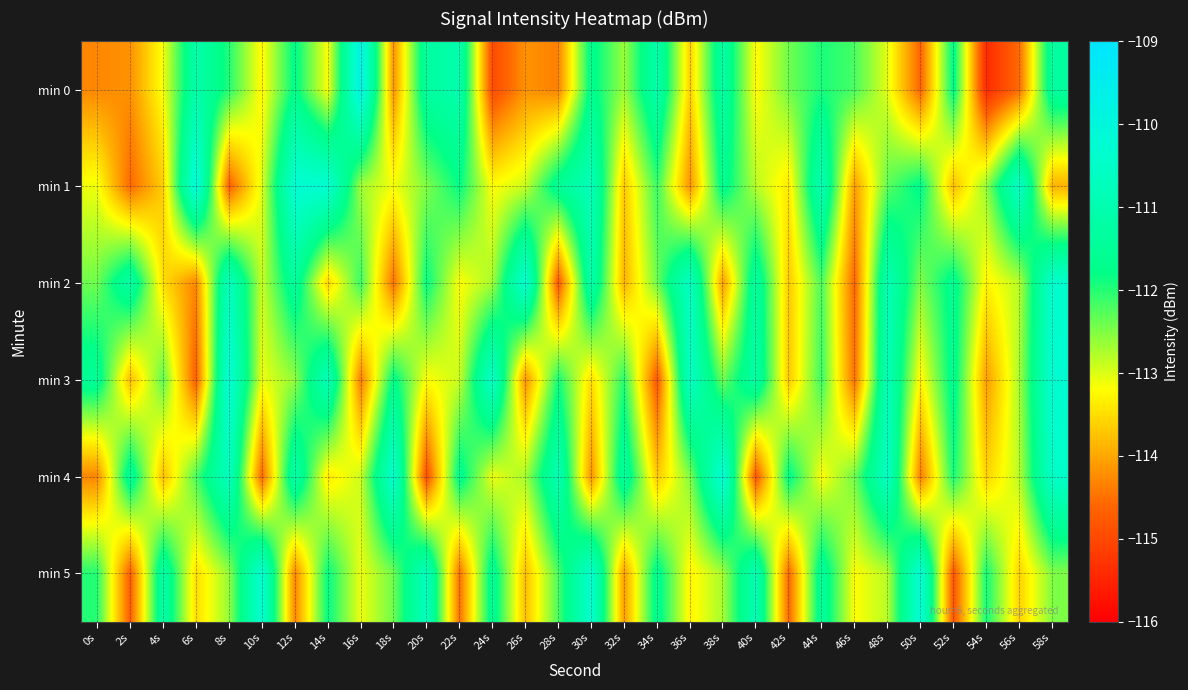

Count the number of categories in the chart.

30